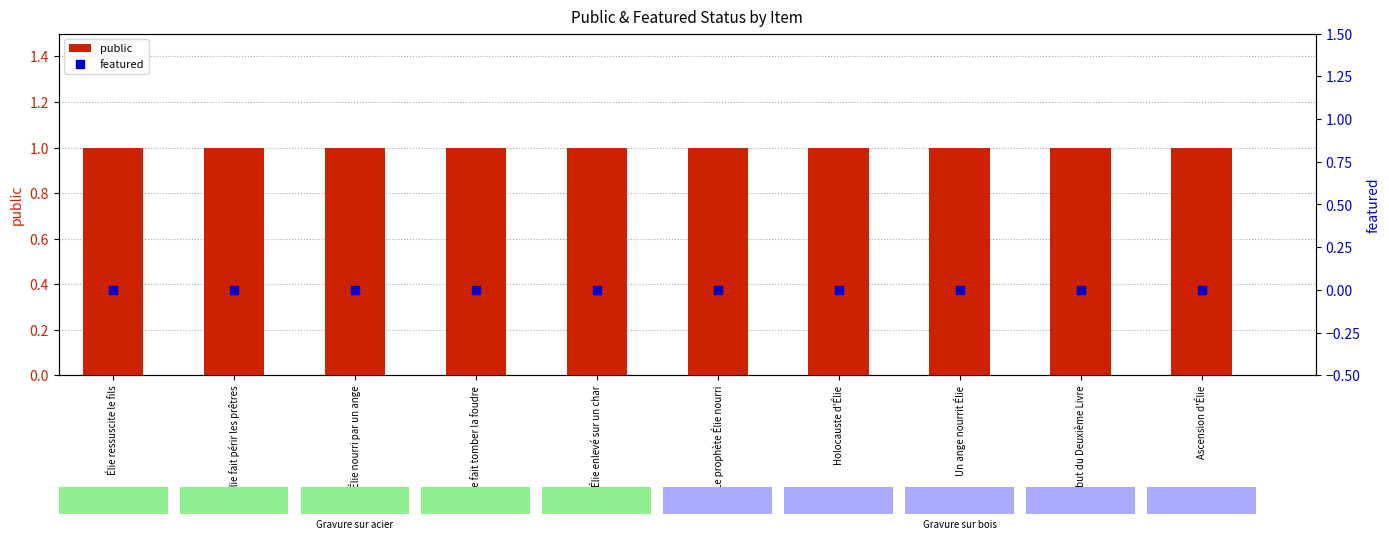

What is the total value across all series at Ascension d'Élie?

1